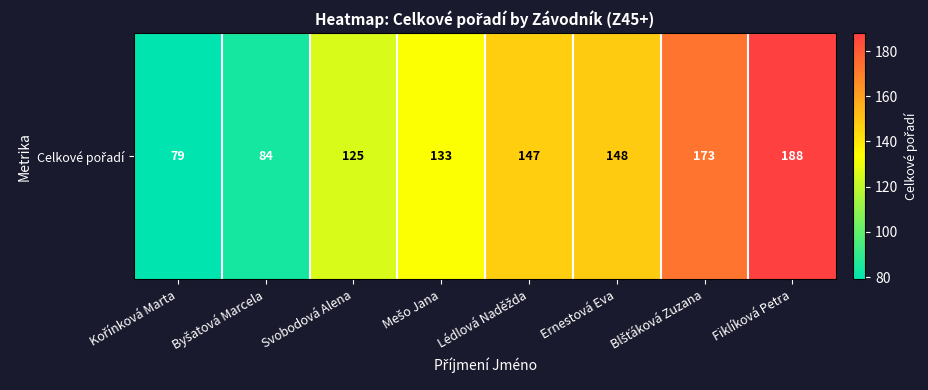

What is the change in value from Kořínková Marta to Byšatová Marcela?

+5